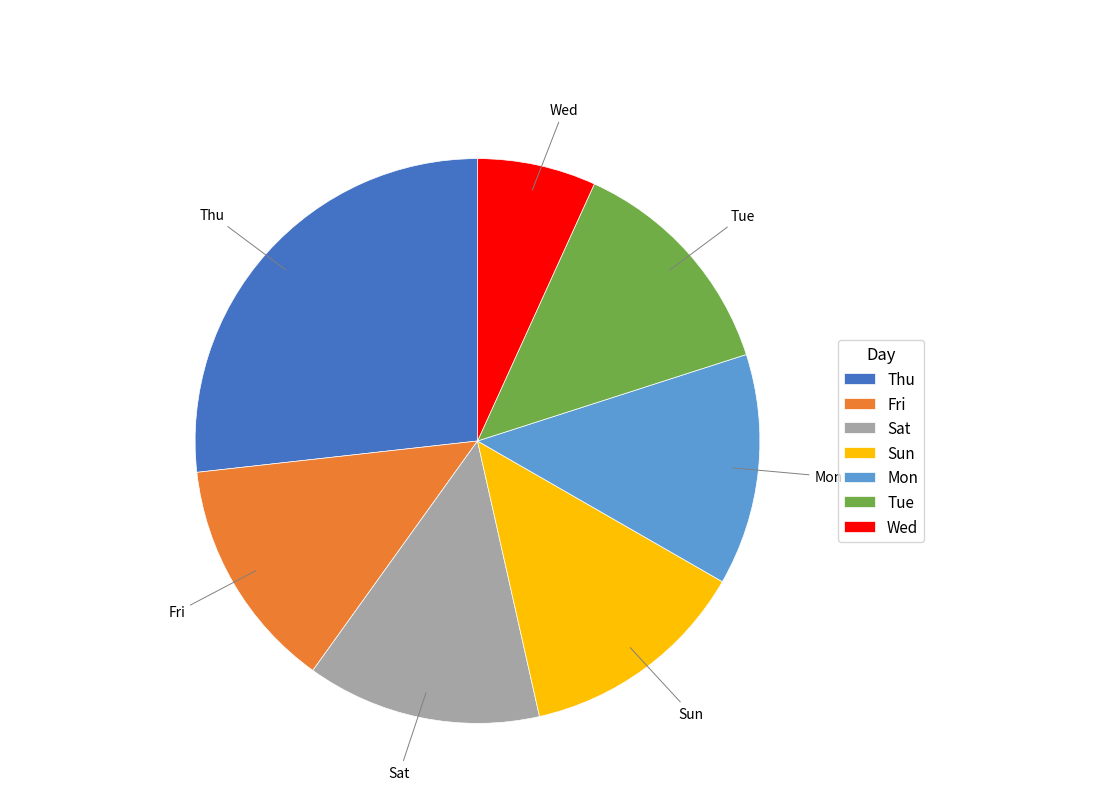

Count the number of slices in the pie.

7